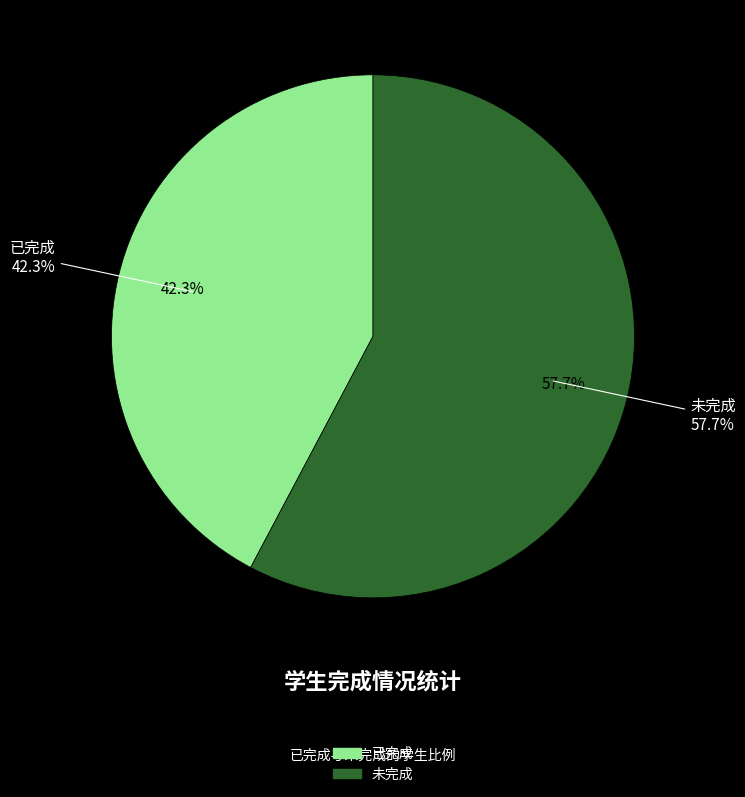

Rank the categories by value from lowest to highest.

已完成, 未完成